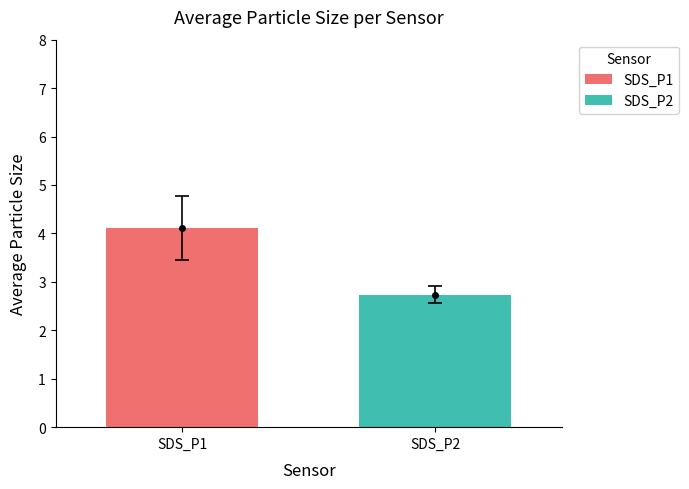

What is the maximum value for SDS_P1?

4.1